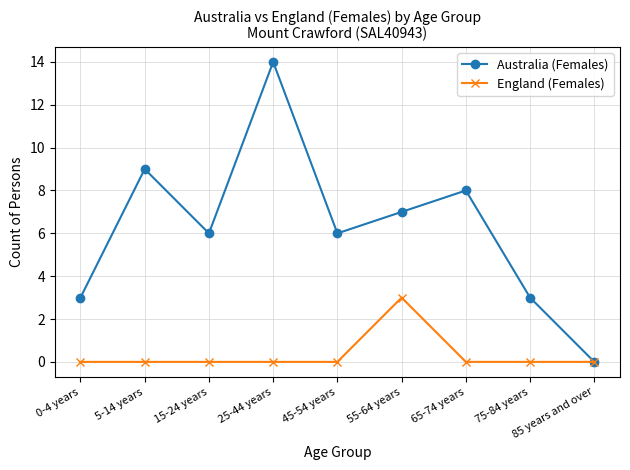

What is the value of the Australia (Females) point at the 4th from the left?

14